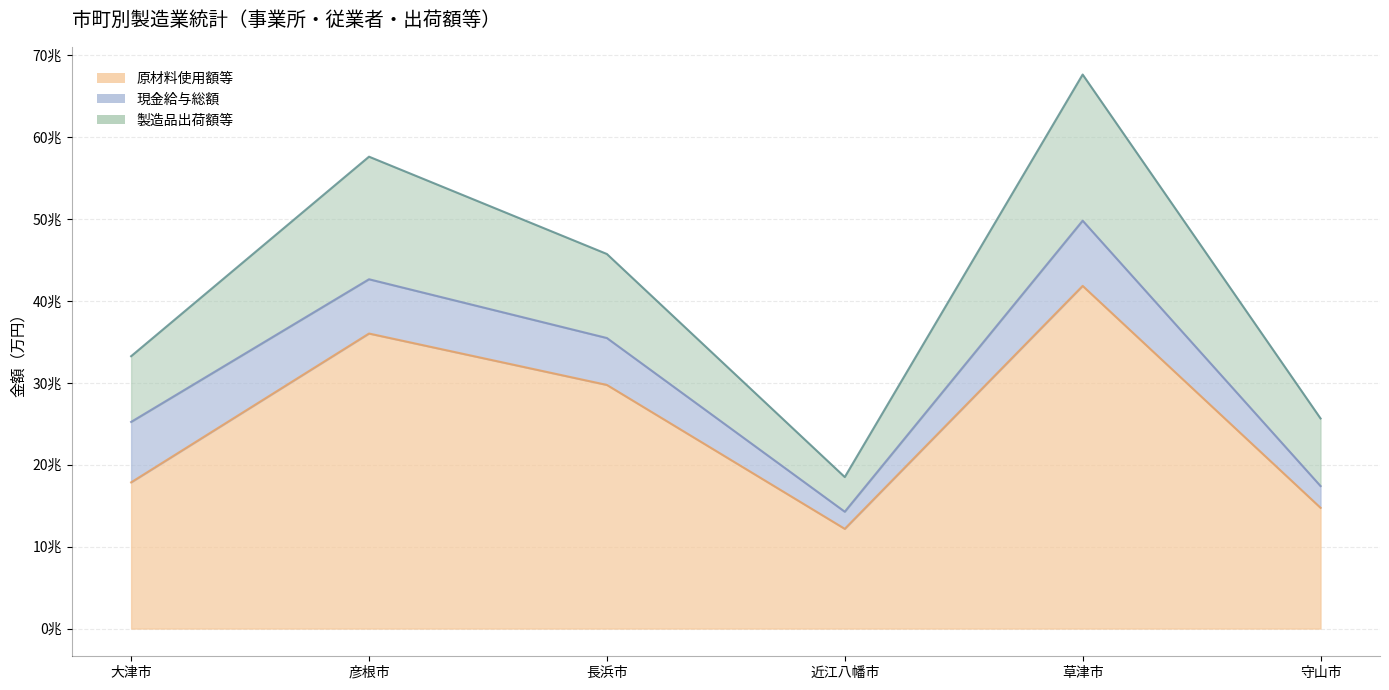

What is the label of the 1st point from the left?

大津市